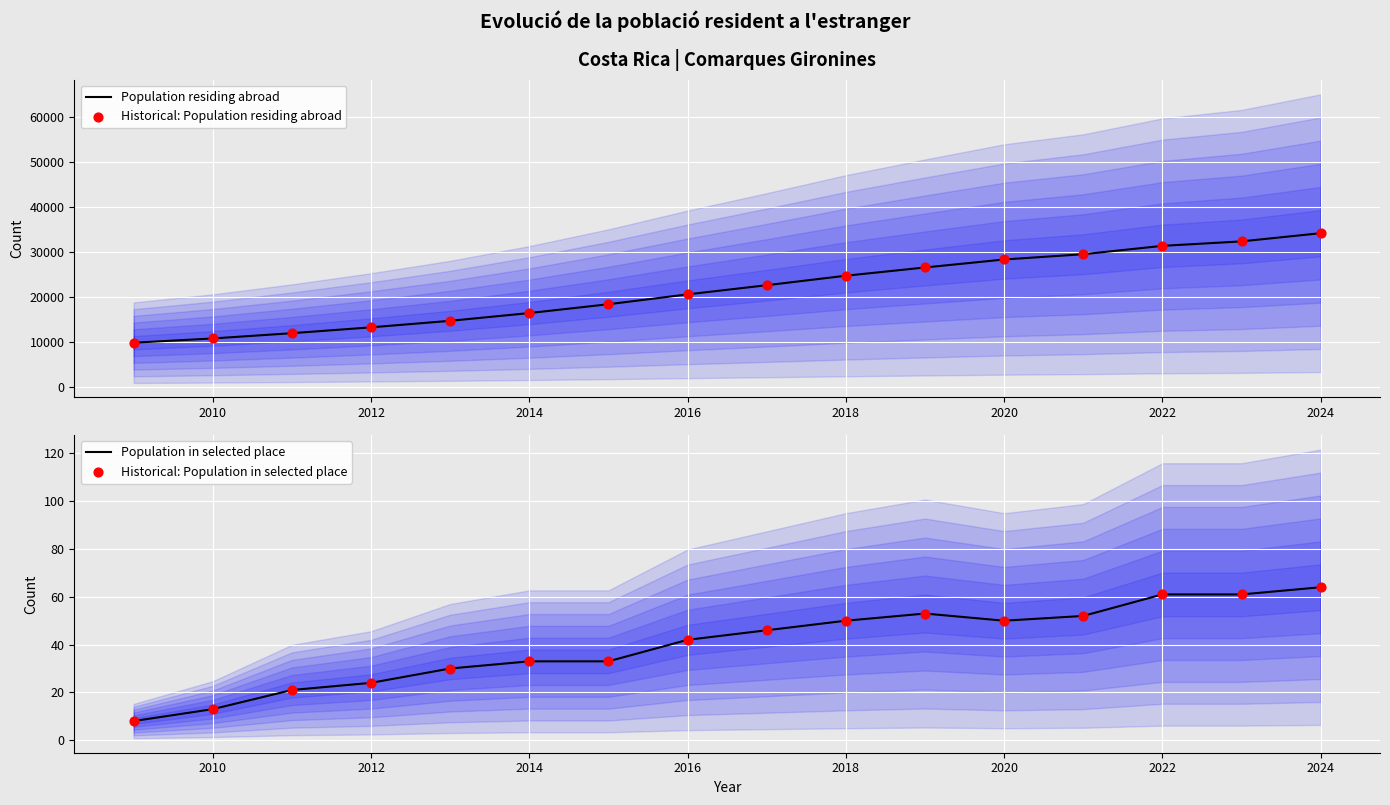

Which series contains the highest Y value?

Population residing abroad